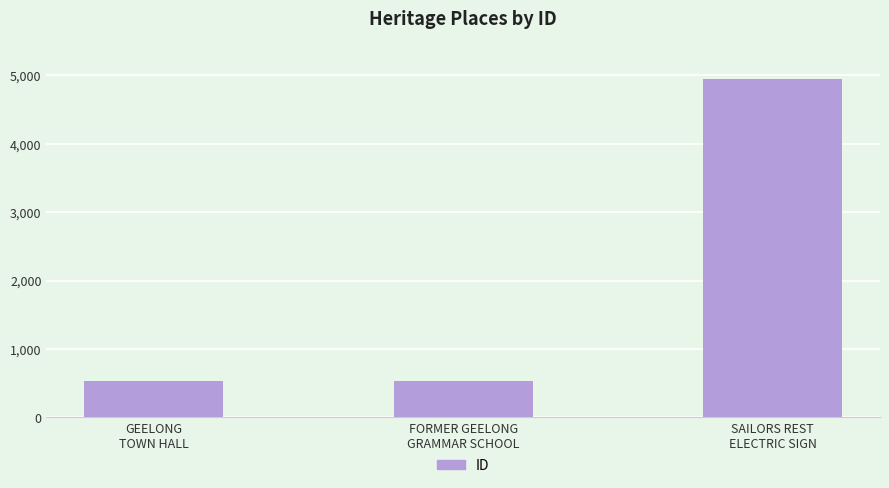

Is it true that the value at GEELONG
TOWN HALL is 525?

True